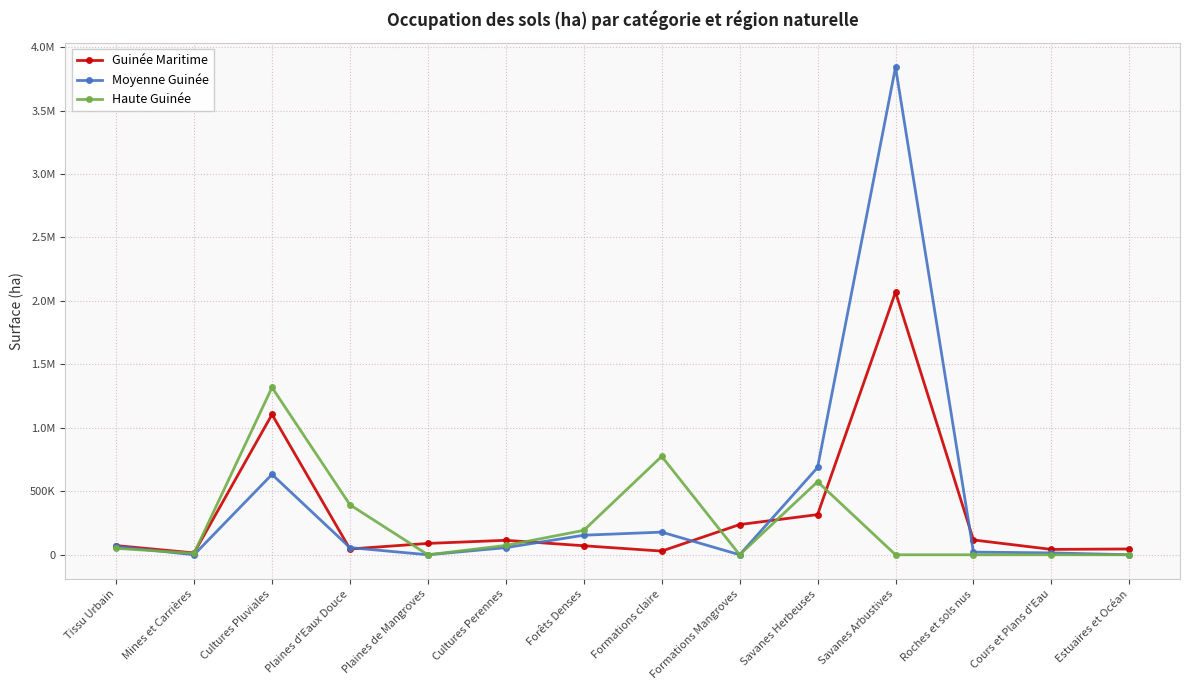

Which series changed the most between Cultures Pluviales and Plaines d'Eaux Douce?

Guinée Maritime